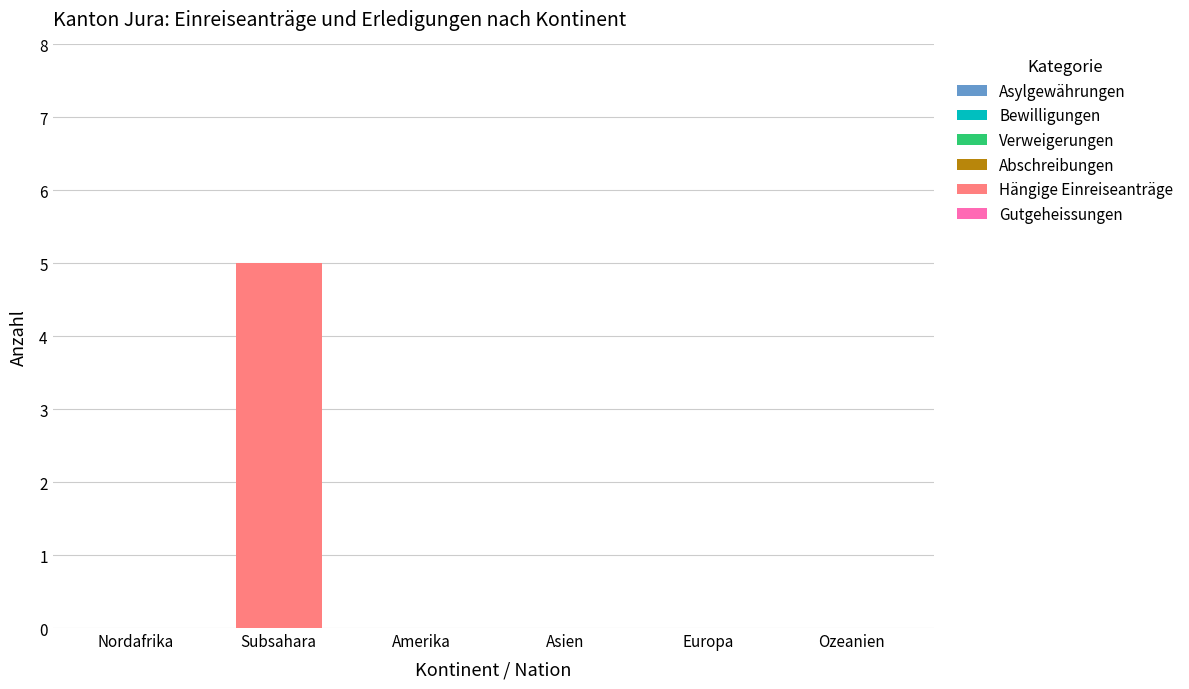

What is the change in value from Subsahara to Europa?

-5